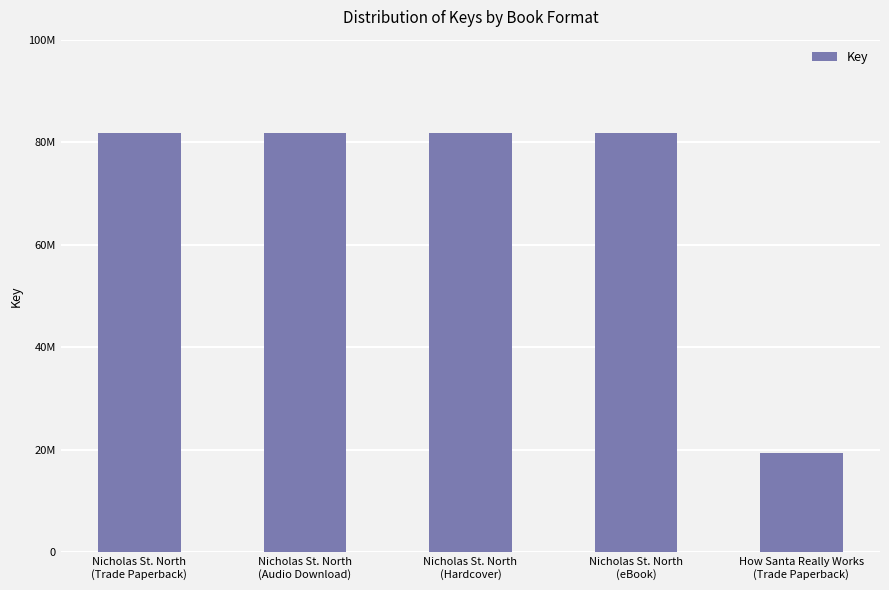

Which has a higher value, Nicholas St. North
(Hardcover) or Nicholas St. North
(Audio Download)?

Nicholas St. North
(Hardcover)